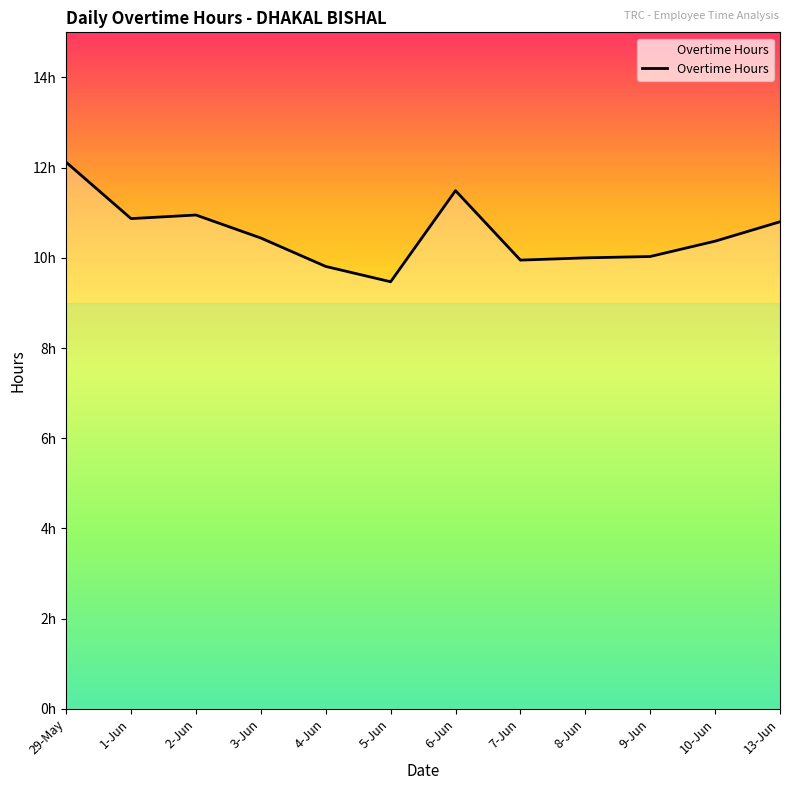

What position from the right is 29-May?

12